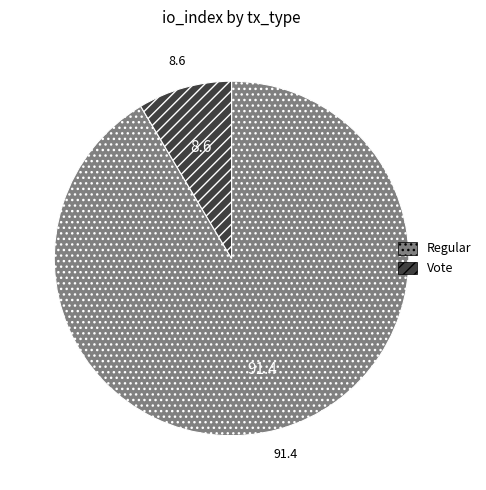

Is there a majority slice in this chart?

Yes